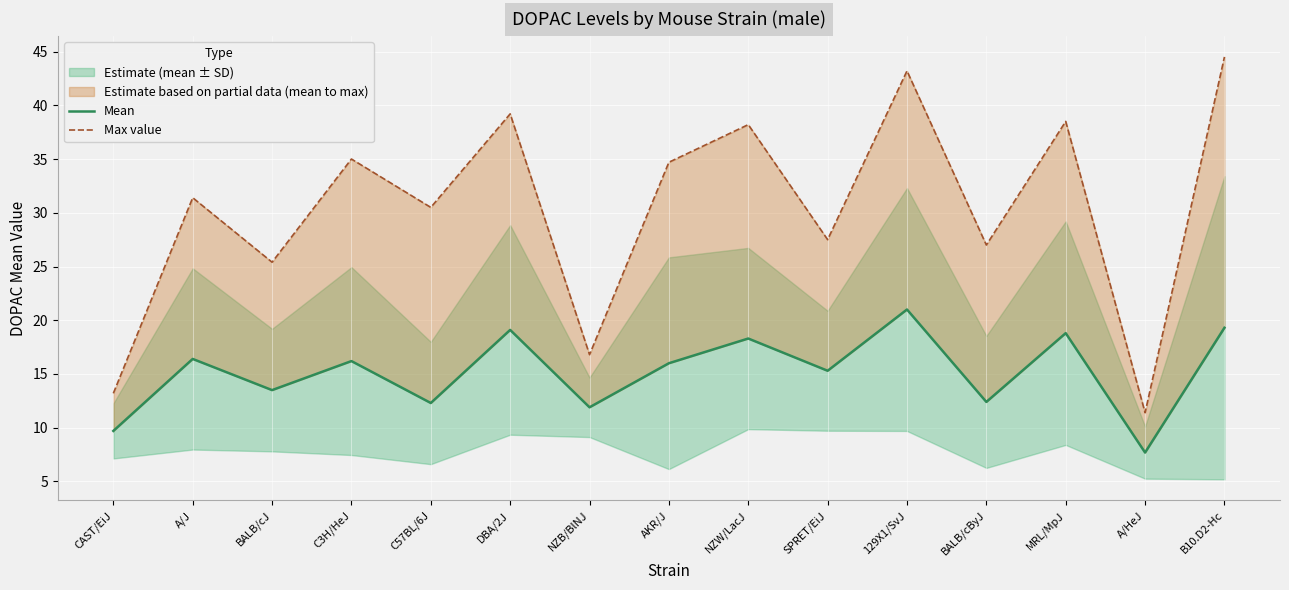

Count the number of categories in the chart.

15